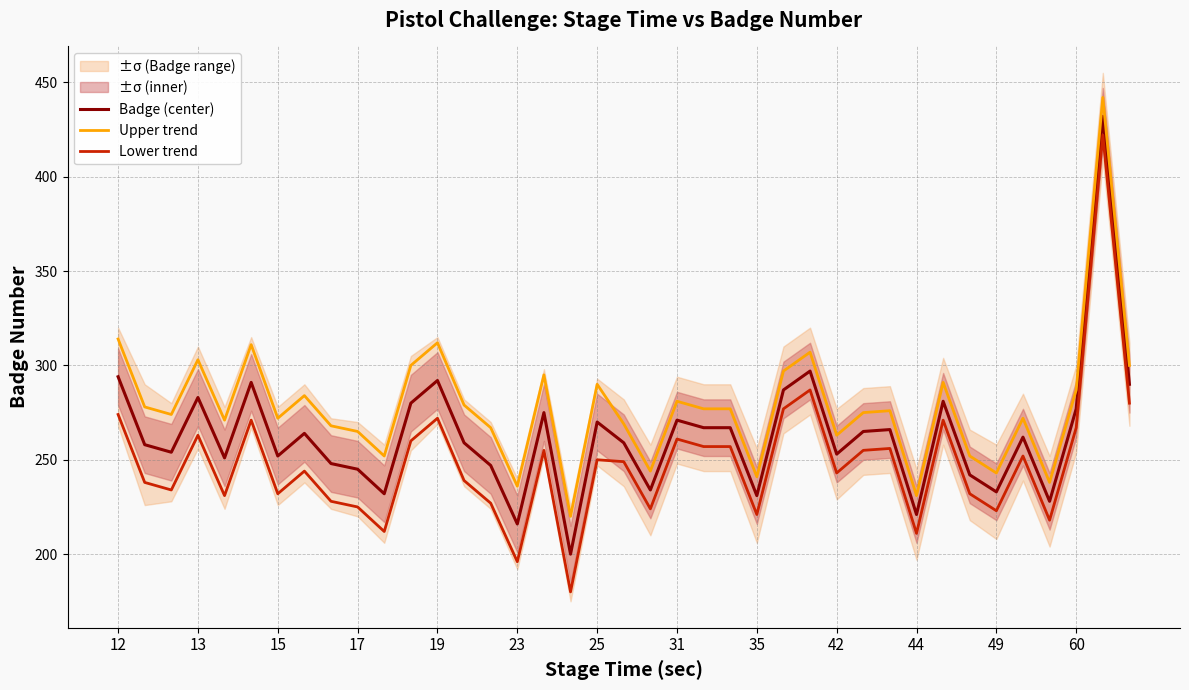

True or false: Badge (center) and Upper trend intersect in this chart.

False